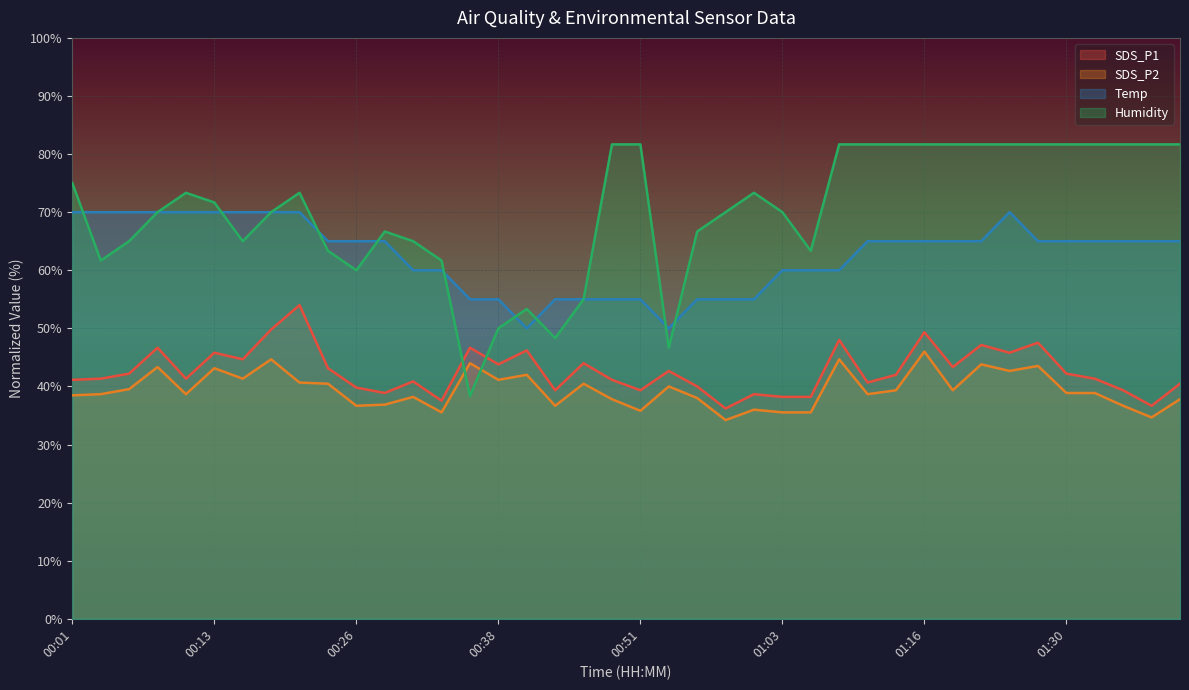

How many interior local valleys does the SDS_P2 series have?

12